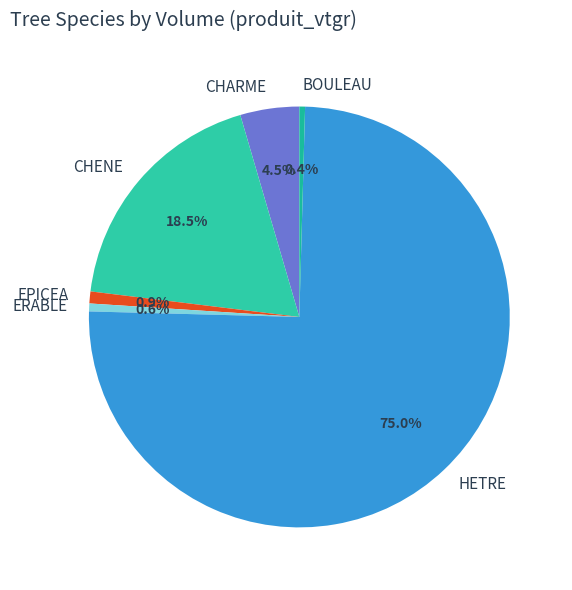

To the nearest percent, what is the difference between the largest and smallest slice percentages?

75%